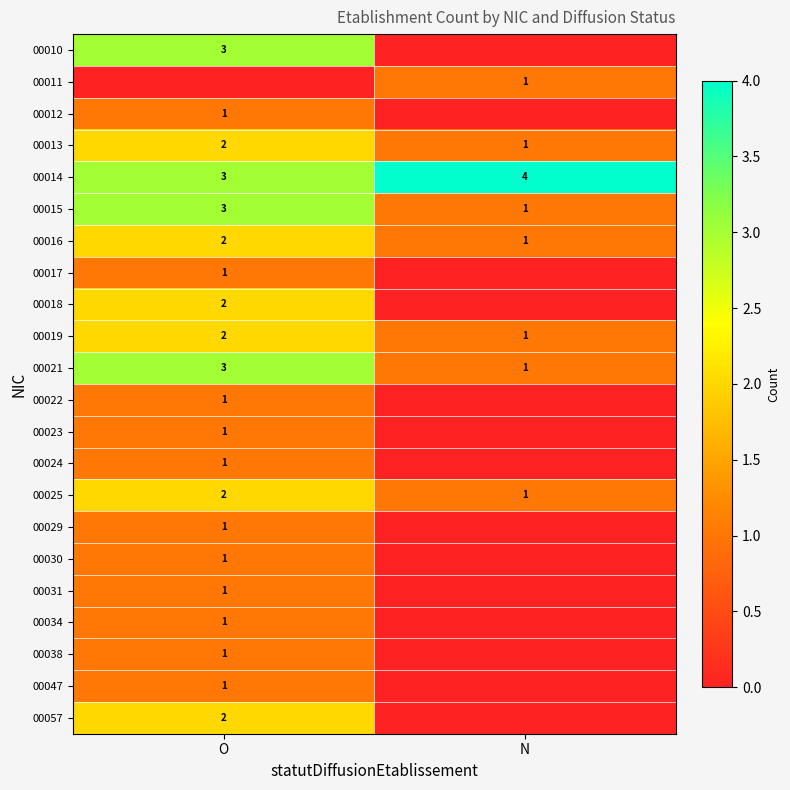

What is the sum of all 00016 values?

3